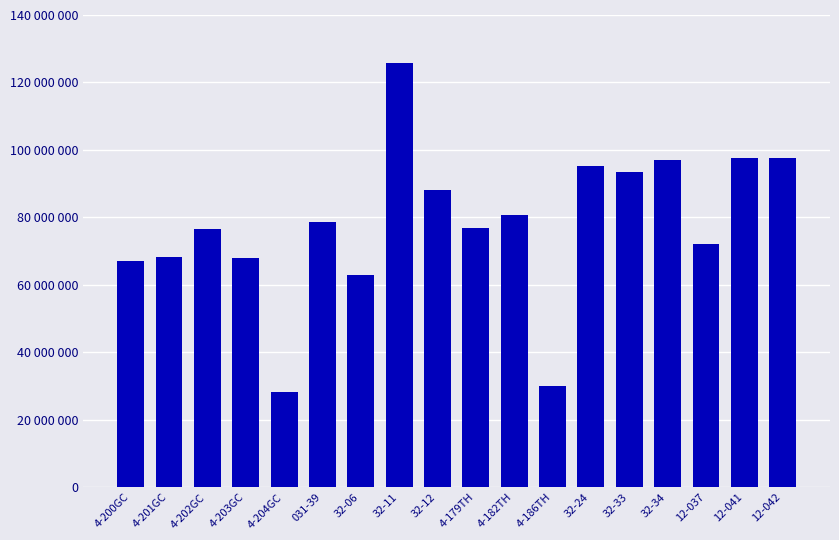

What is the label of the 15th bar from the left?

32-34